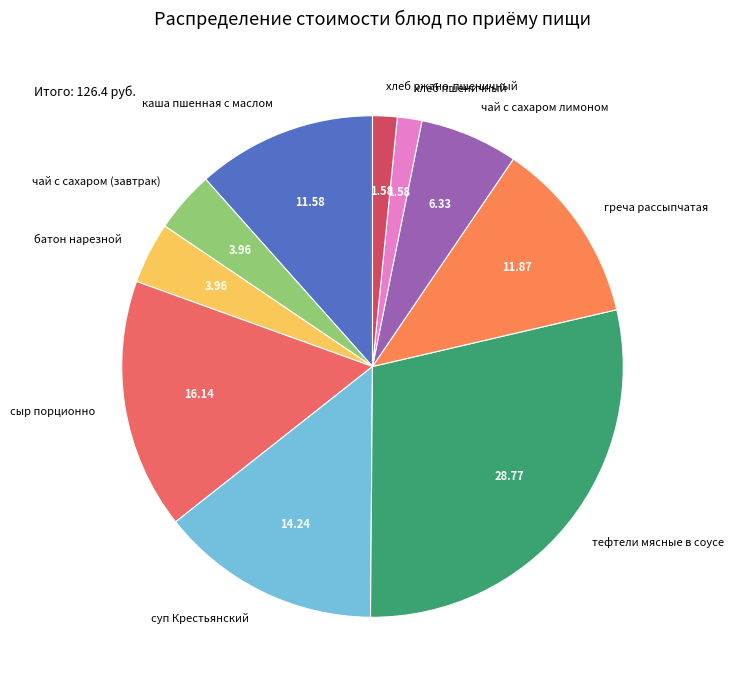

How many segments does this pie chart have?

10